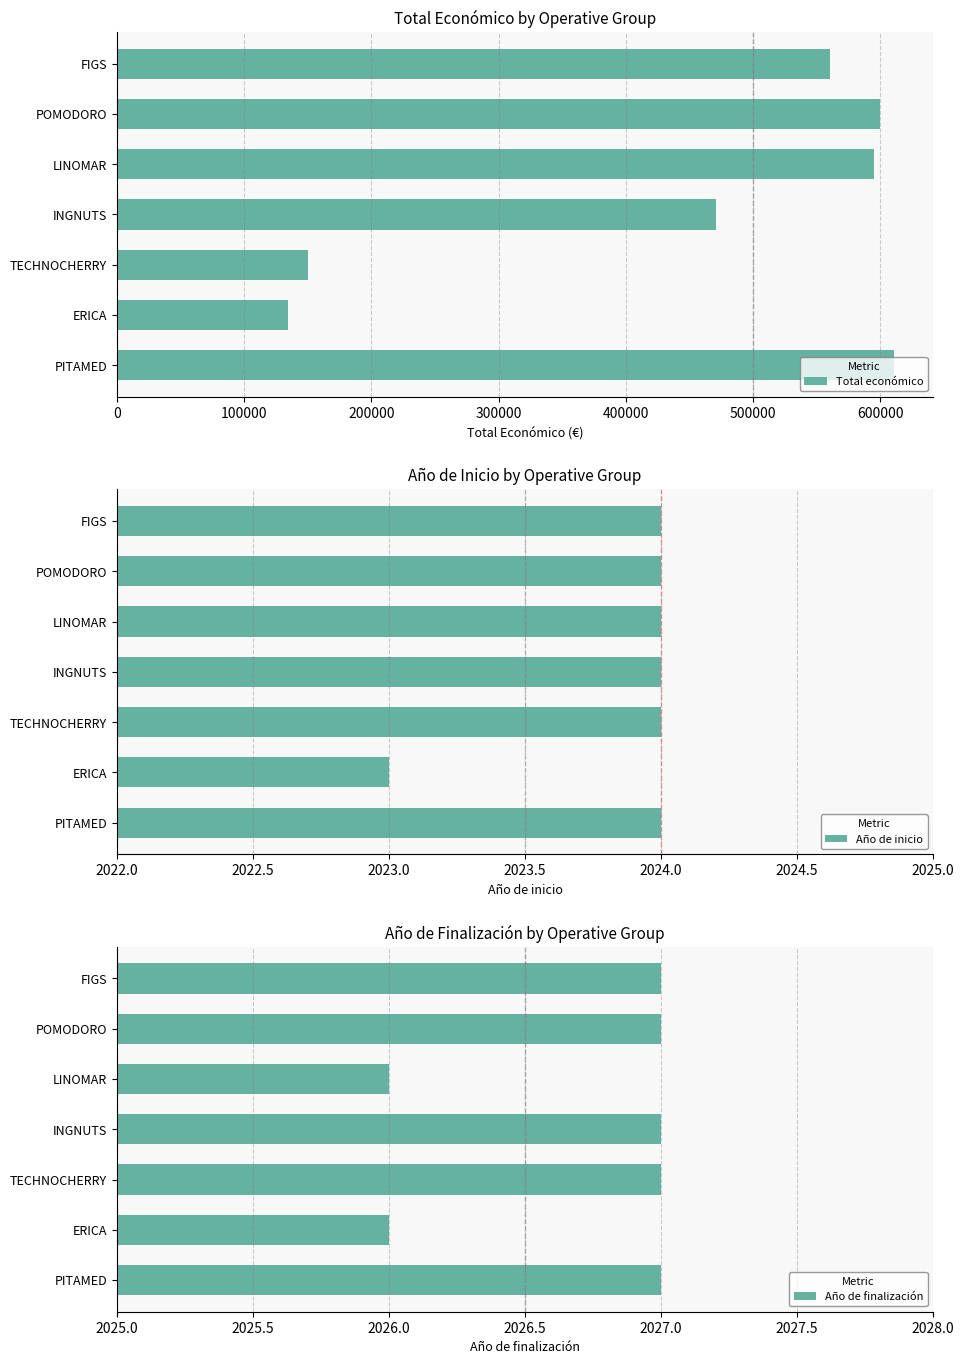

What is the difference between the Año de inicio values at ERICA and TECHNOCHERRY?

1